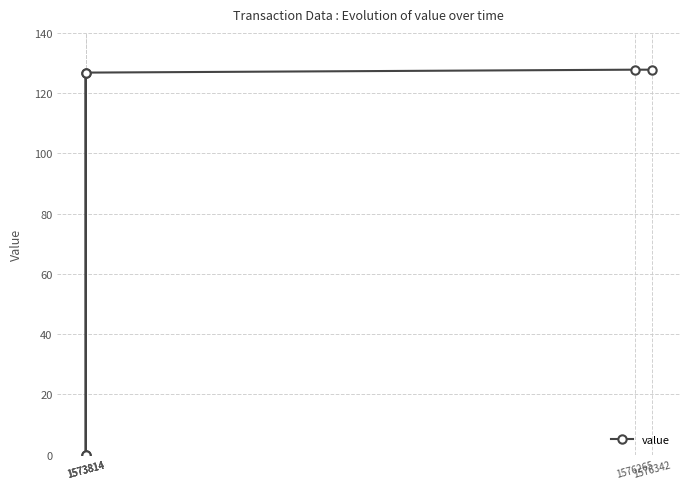

Where is the first local minimum?

1573814